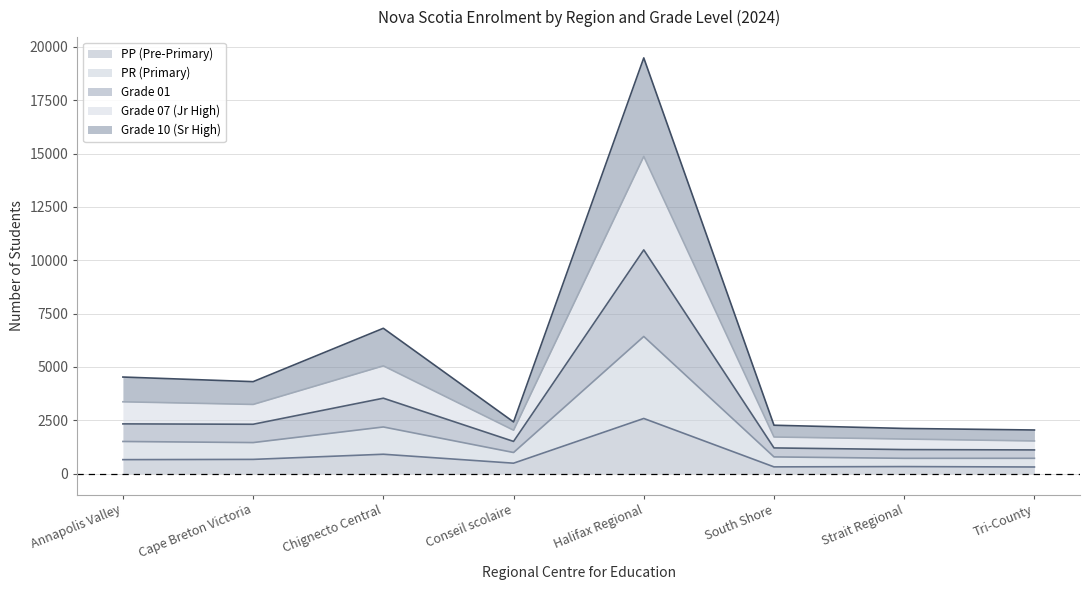

Which category has the highest value in the PP (Pre-Primary) series?

Halifax Regional